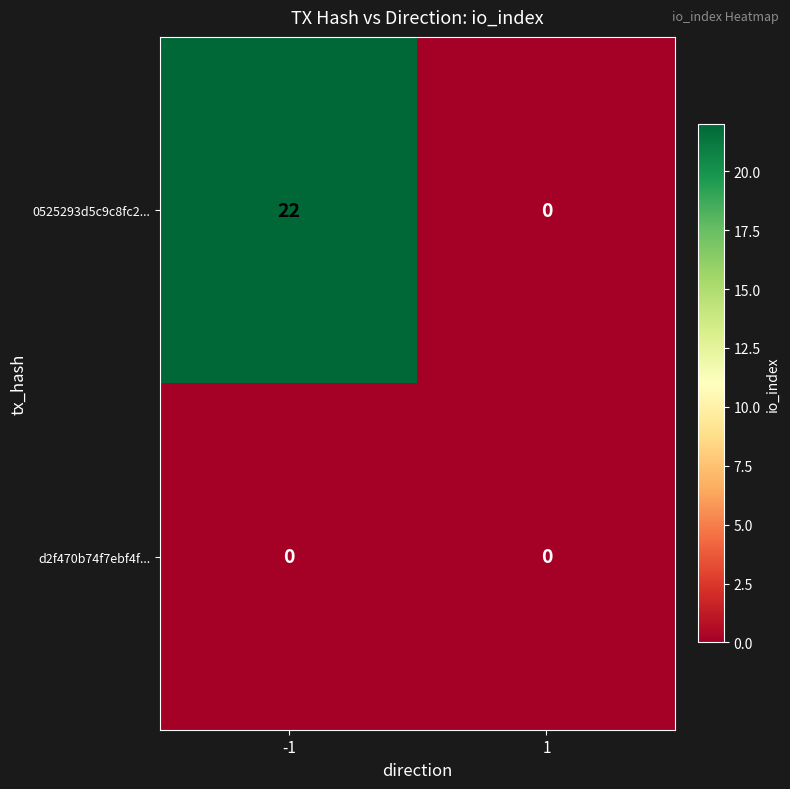

The value of d2f470b74f7ebf4f... at 1 is 0. True or false?

True